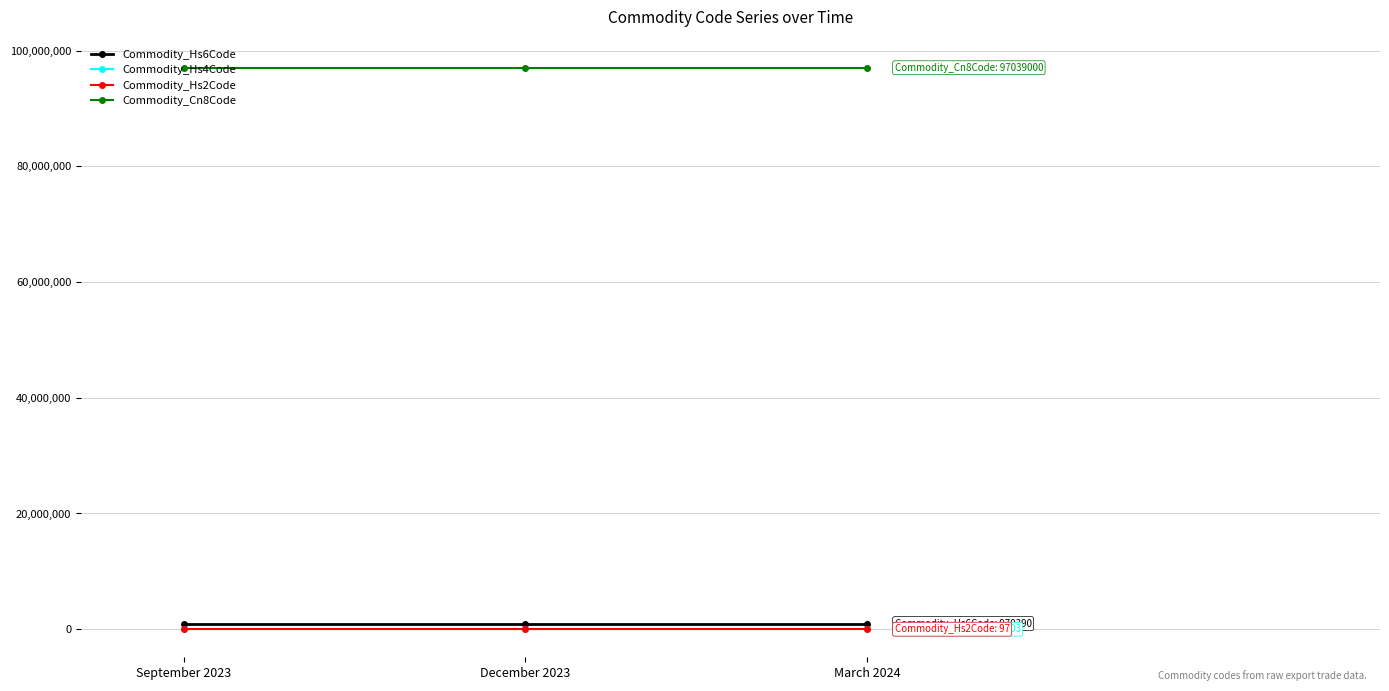

Which series has the largest total across all categories?

Commodity_Cn8Code